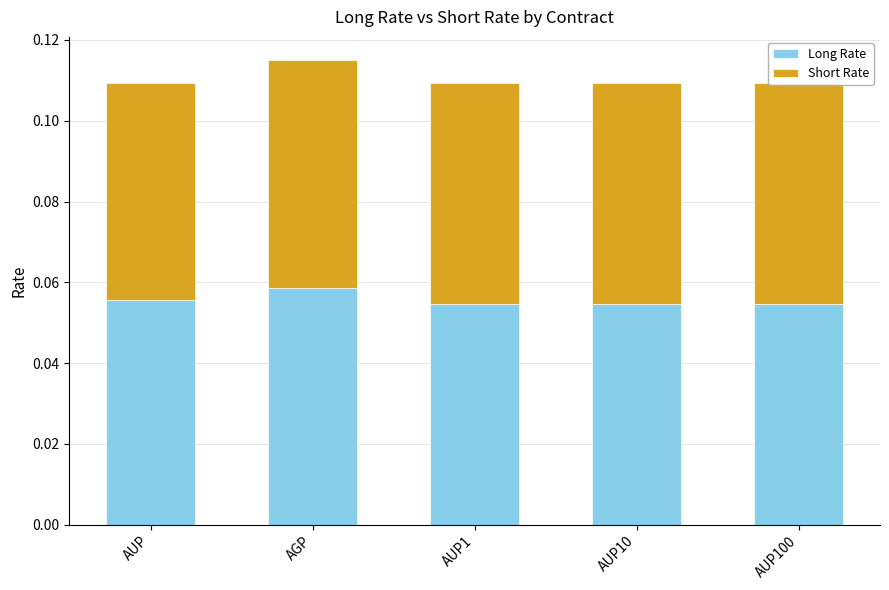

Which category has the highest value in the Long Rate series?

AGP